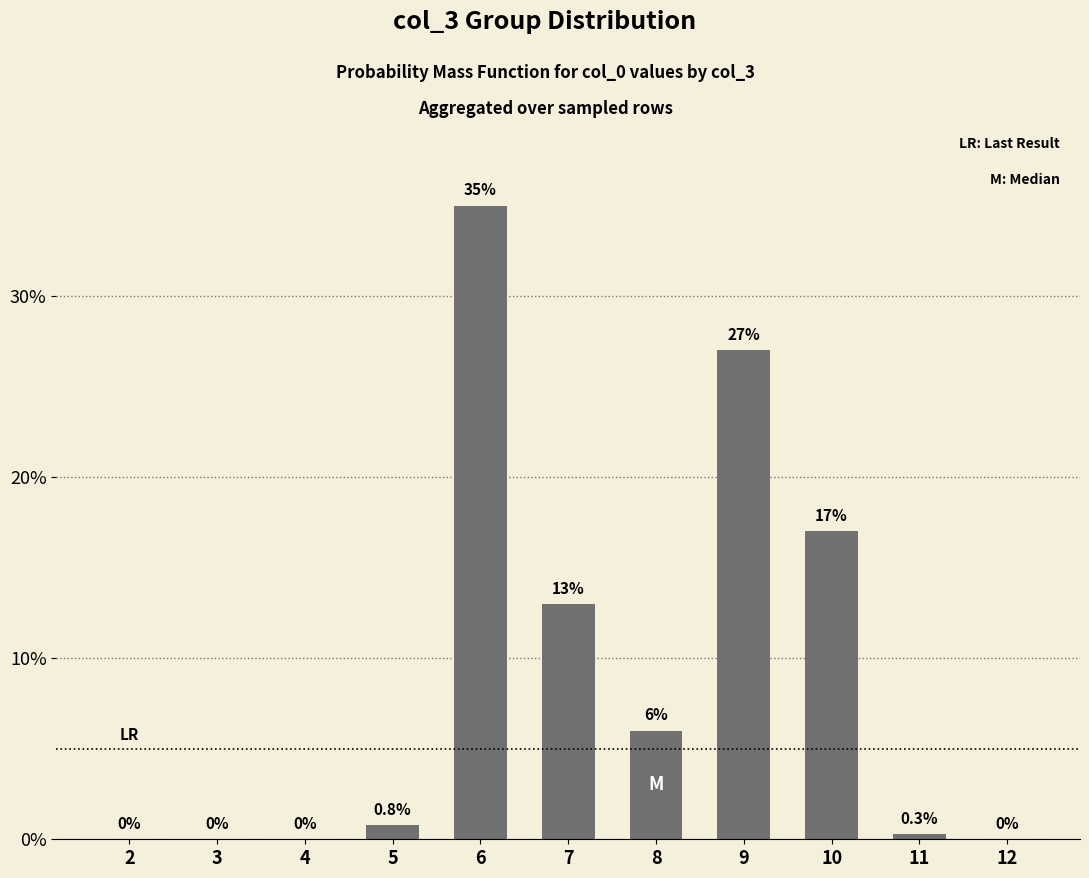

True or false: the data shows 20.8 at 7.

False